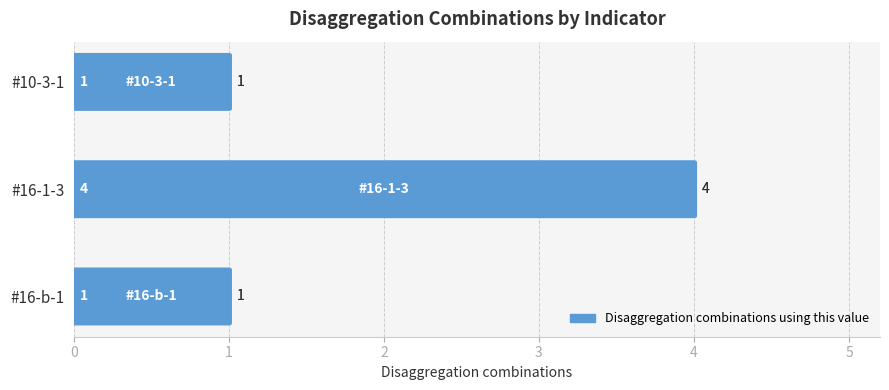

The chart shows a value of 1 at #16-b-1. True or false?

False